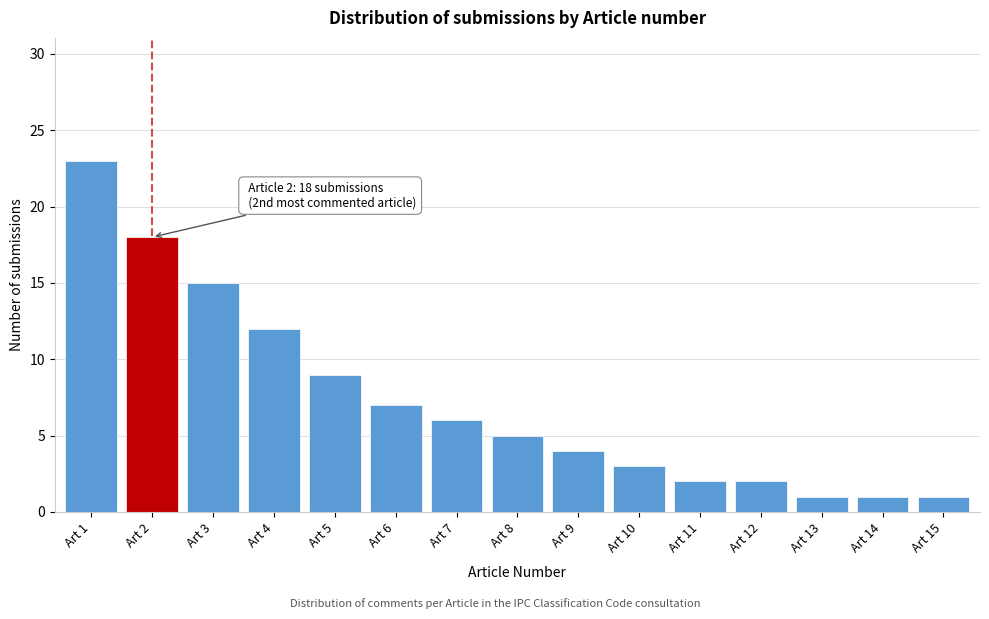

Reading left to right, transcribe all the data shown in this chart.

23	18	15	12	9	7	6	5	4	3	2	2	1	1	1